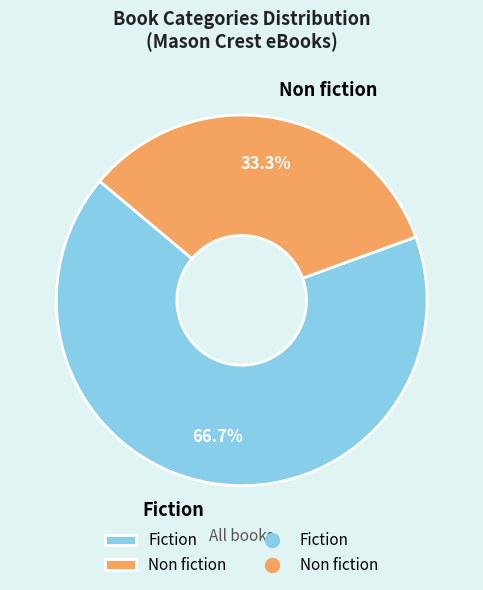

Count the number of slices in the pie.

2